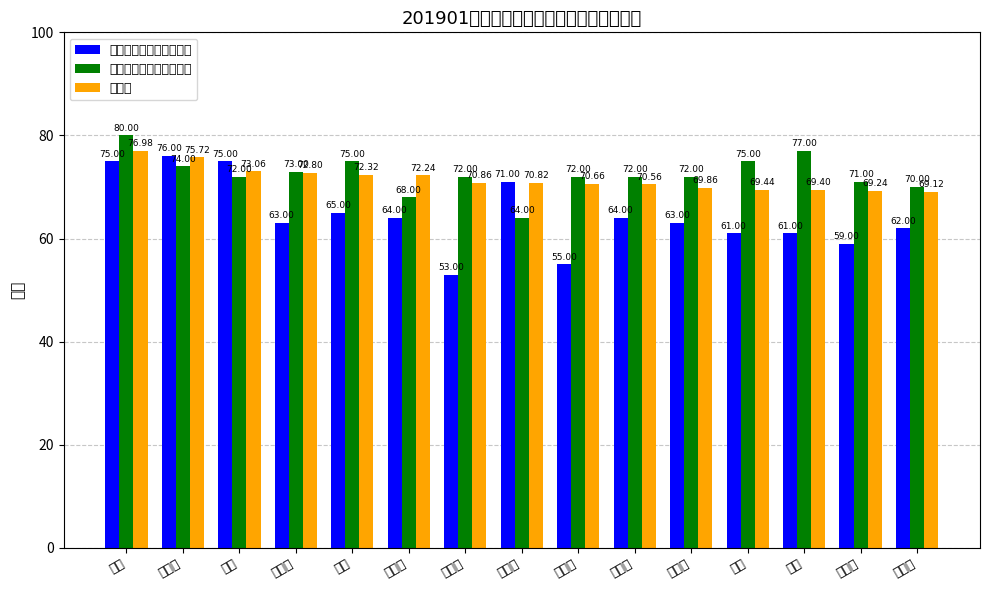

Between 王敏 and 崔悦, which series saw the biggest shift?

教育综合知识（含加分）